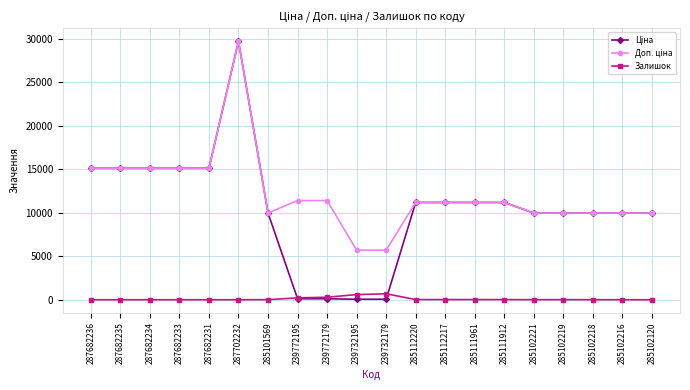

True or false: Залишок has a value of 5.0 at 285102221.

True